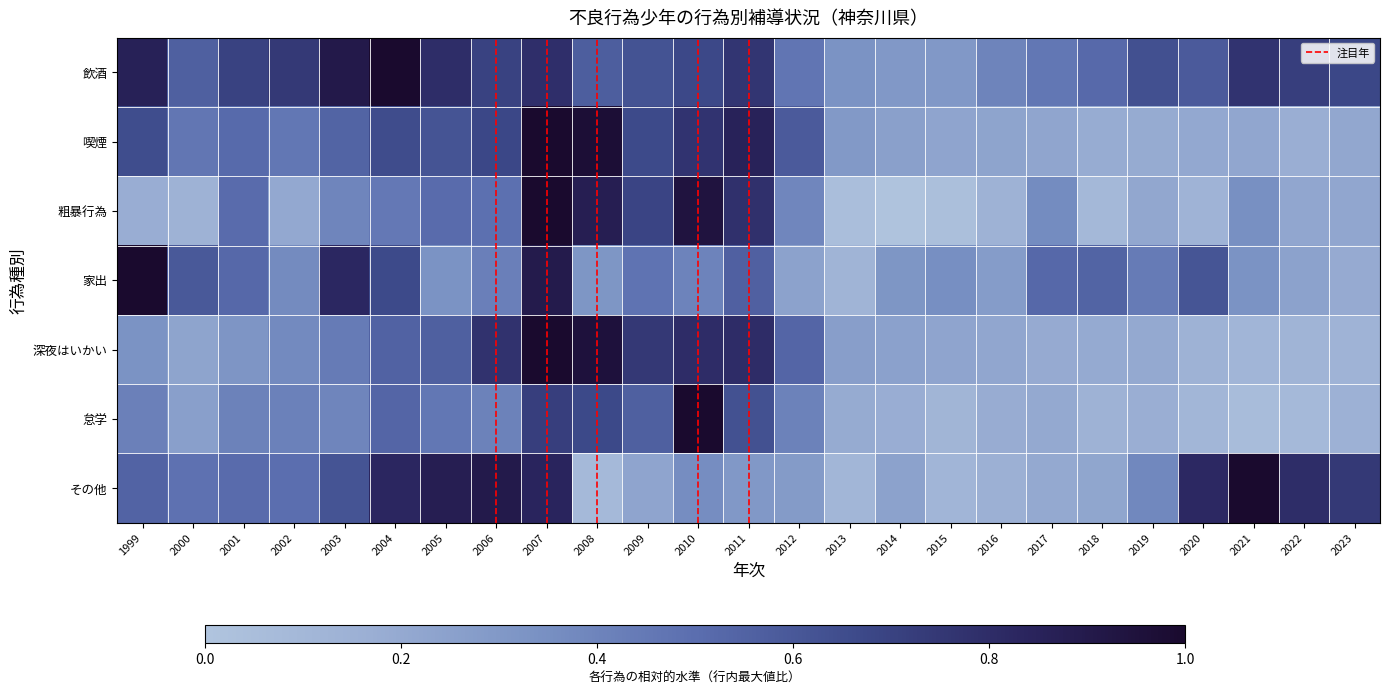

Rank the categories by 怠学 value from lowest to highest.

2021, 2022, 2020, 2015, 2018, 2023, 2019, 2014, 2016, 2013, 2017, 2000, 2003, 2001, 2006, 2012, 2002, 1999, 2005, 2004, 2009, 2011, 2008, 2007, 2010